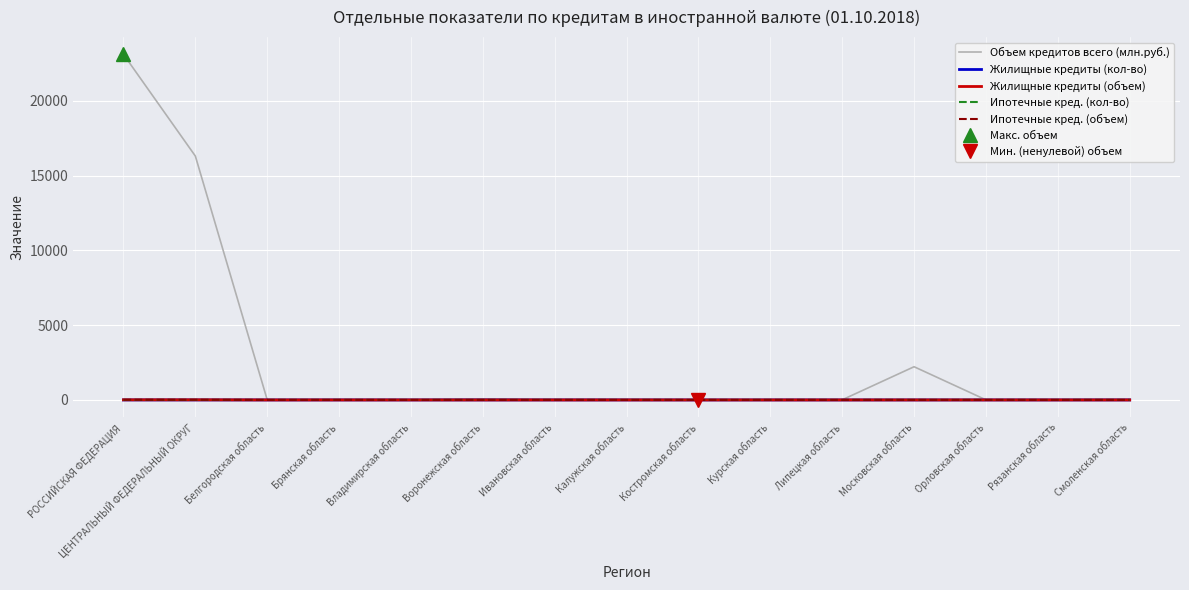

At which category is the sum across all series the highest?

РОССИЙСКАЯ ФЕДЕРАЦИЯ